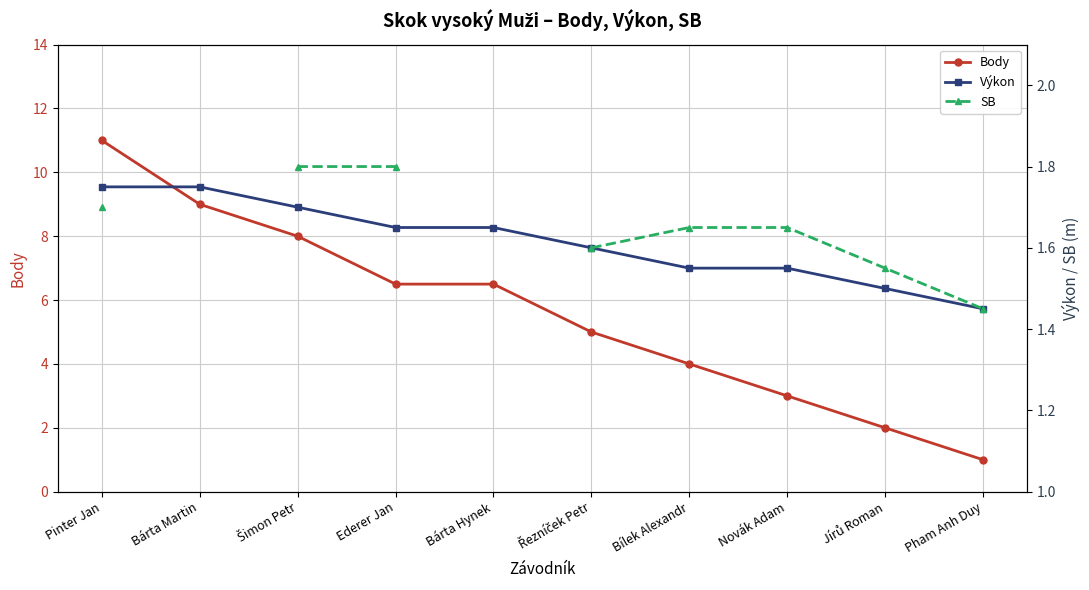

What is the average value of the Body series?

5.6